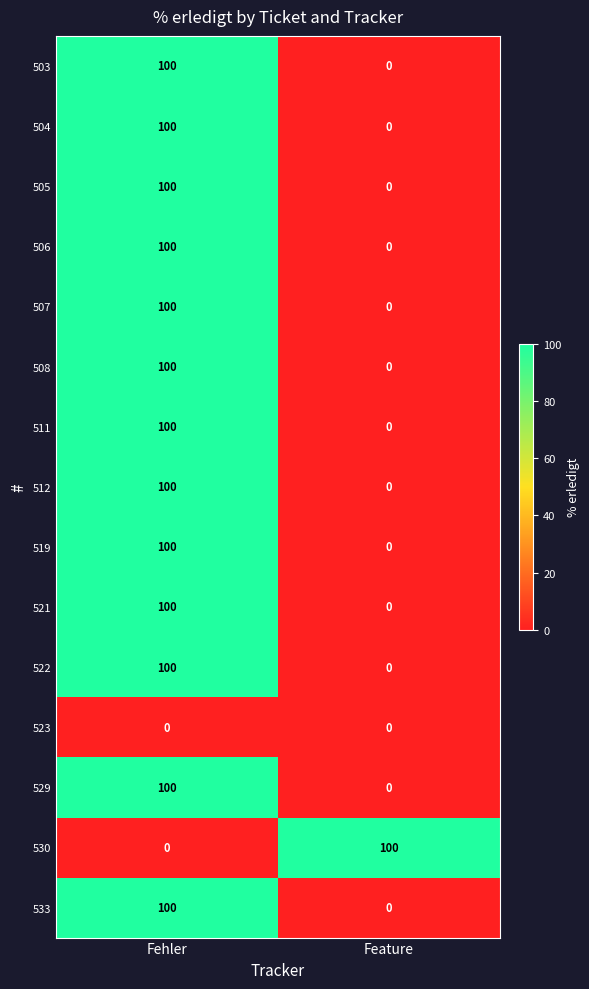

The value of 504 at Feature is 0. True or false?

True